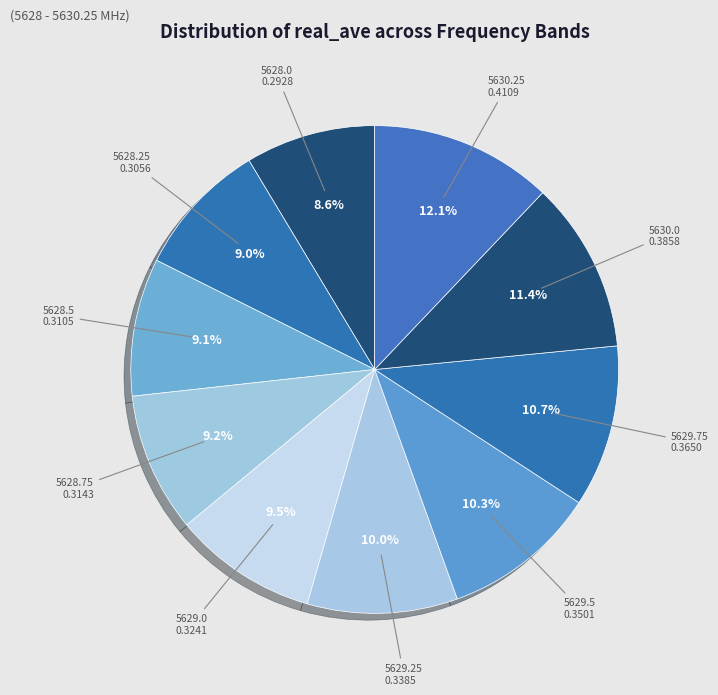

Which slice is the smallest?

5628.0